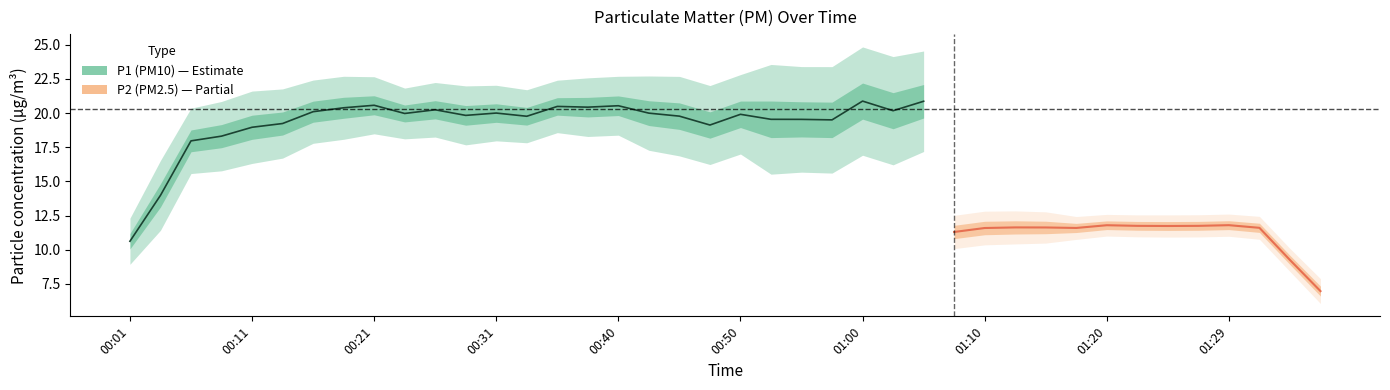

How many values in the P1 series are below 20?

20